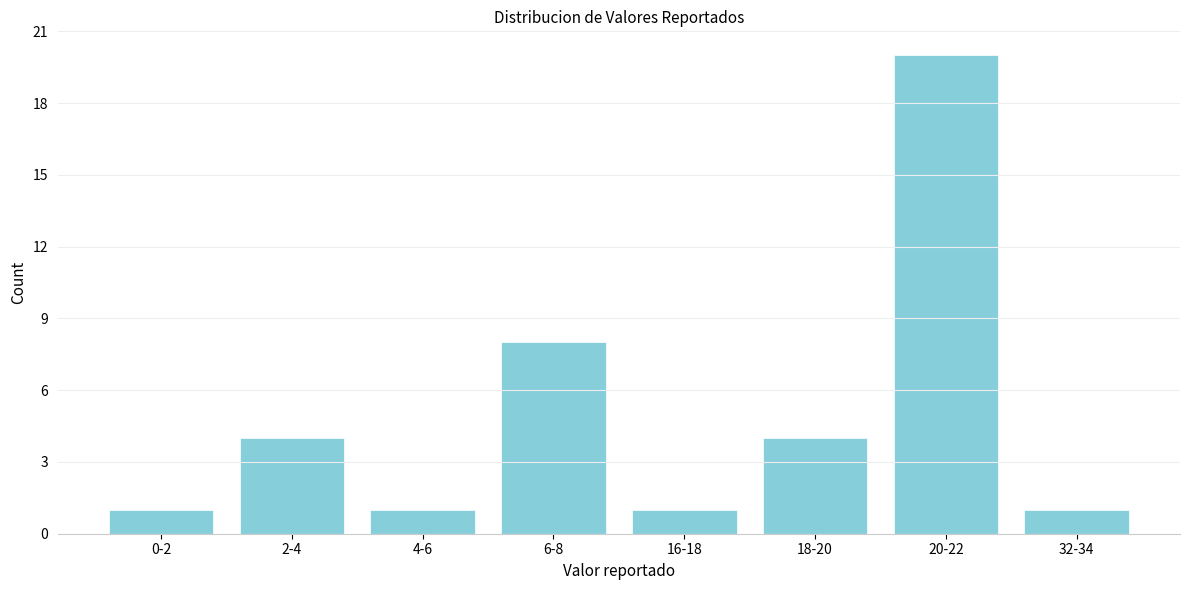

Reading left to right, list all the values displayed in this chart.

1	4	1	8	1	4	20	1